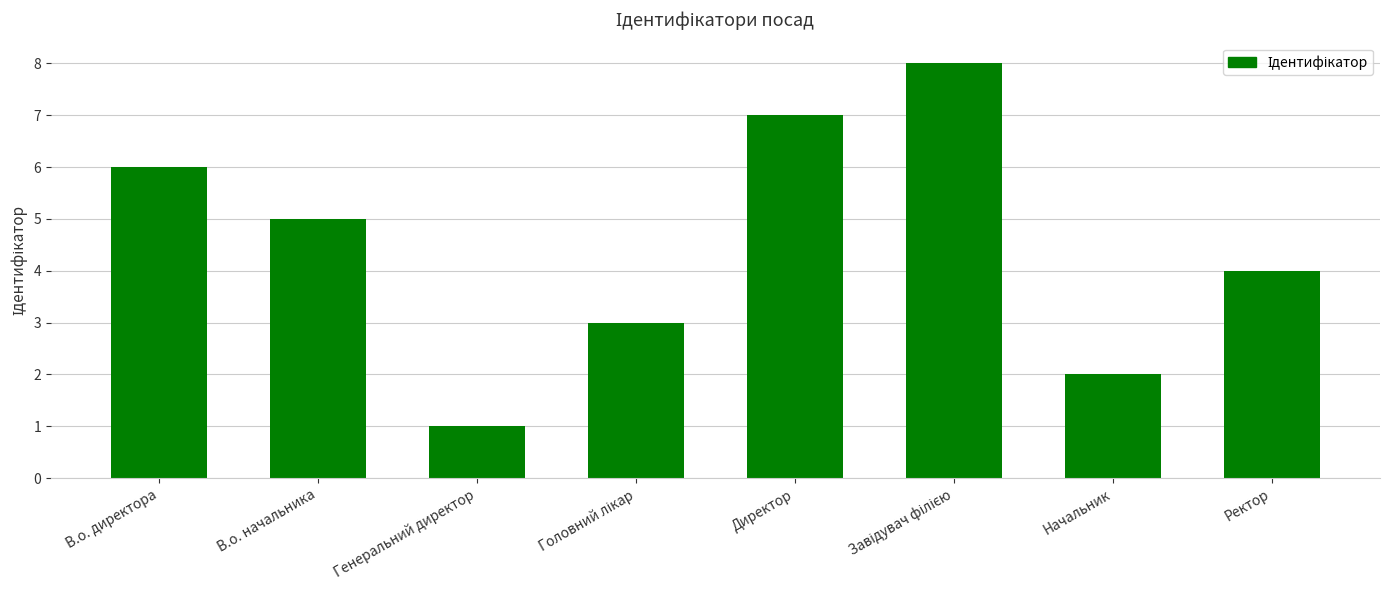

What is the value of the 7th bar from the left?

2